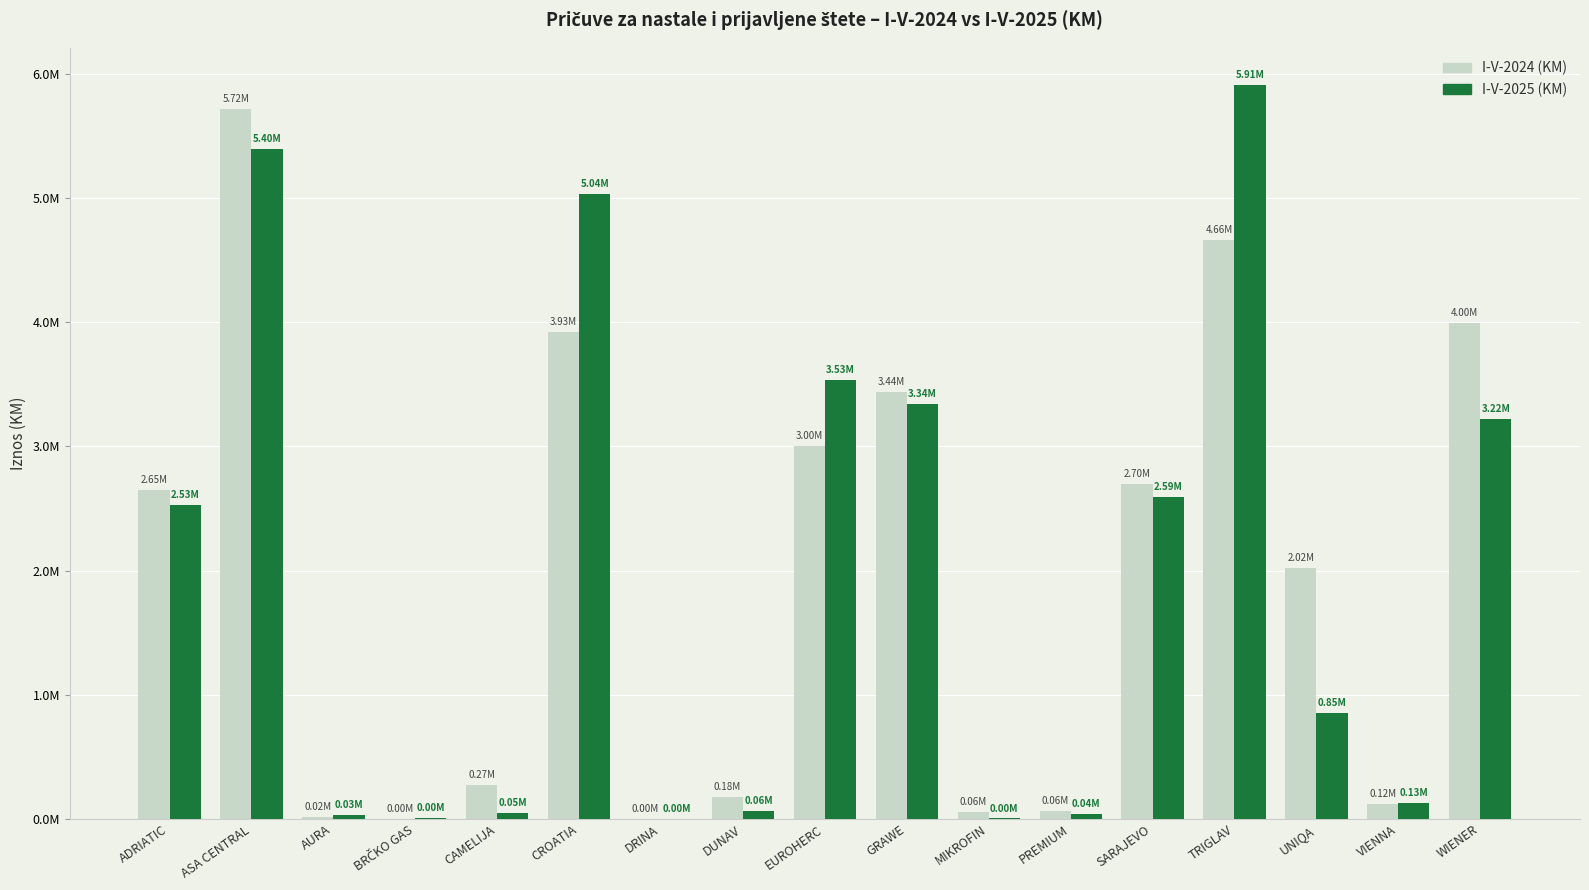

What are all the series names shown in the legend?

I-V-2024 (KM), I-V-2025 (KM)